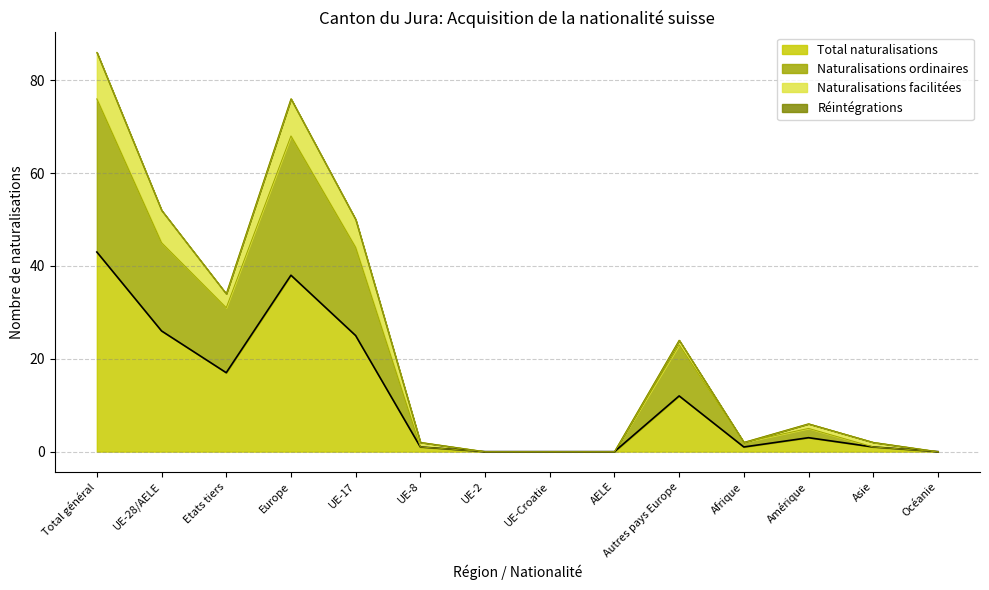

At which category is the sum across all series the highest?

Total général